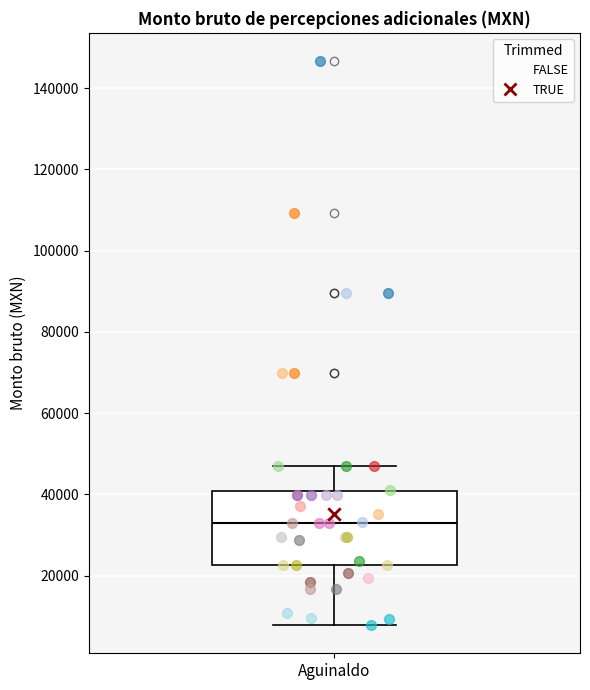

Where does the upper whisker of the box for Aguinaldo end on the y-axis? The values are not printed on the chart, so give them approximately, as read against the axis.

46000